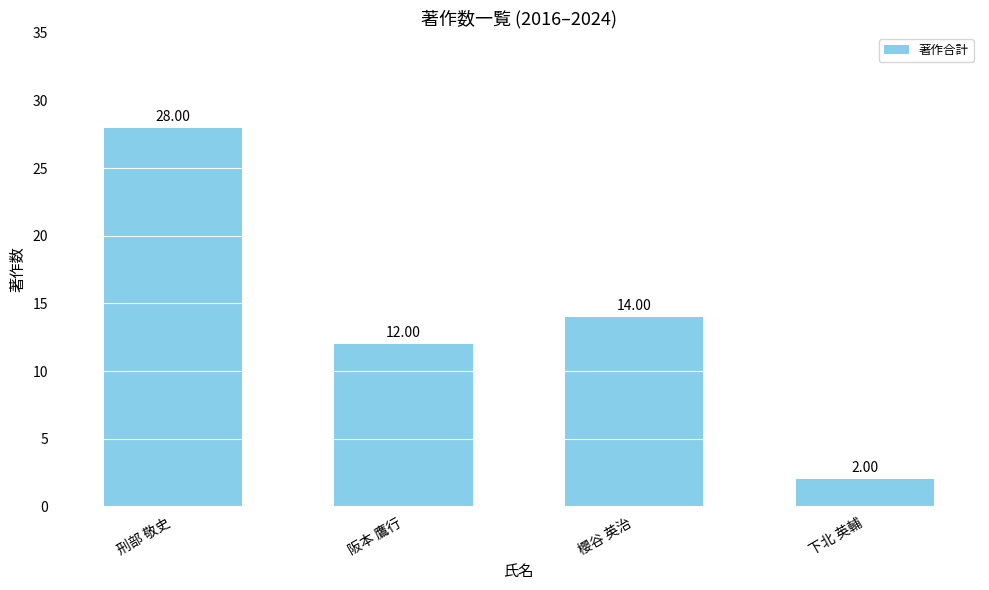

At which category does the chart reach its peak across all series?

刑部 敬史